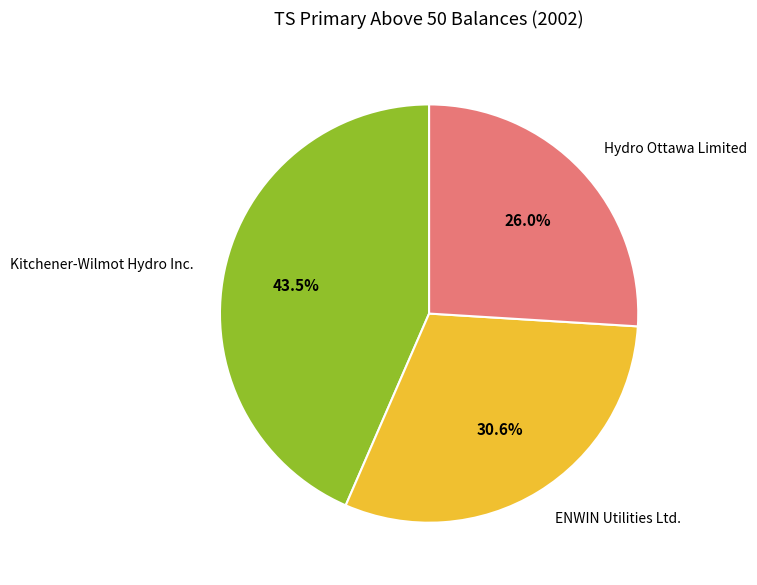

Rank the categories by value from lowest to highest.

Hydro Ottawa Limited, ENWIN Utilities Ltd., Kitchener-Wilmot Hydro Inc.